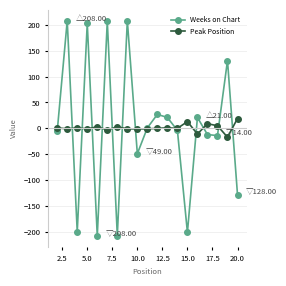

Rank the series by their maximum value, from lowest to highest.

Peak Position, Weeks on Chart